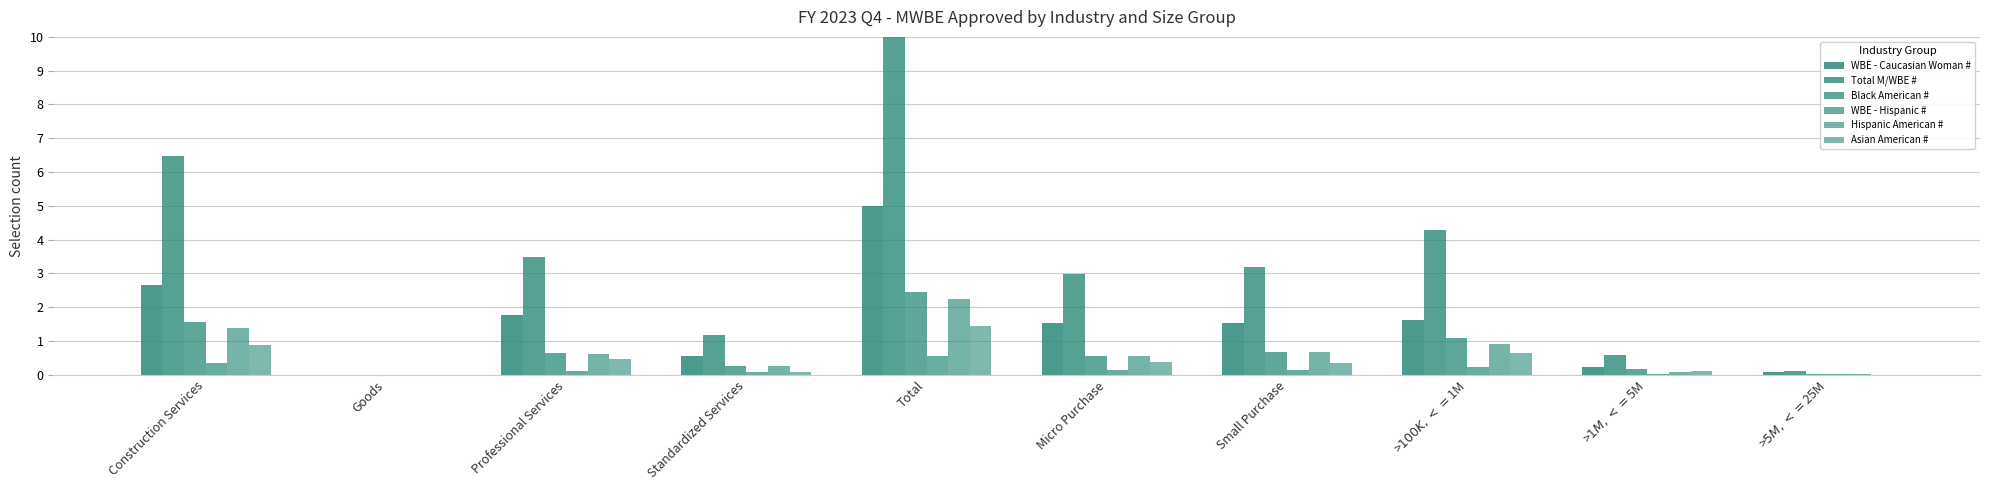

What is the difference between the maximum and minimum values in the Hispanic American # series?

2.2